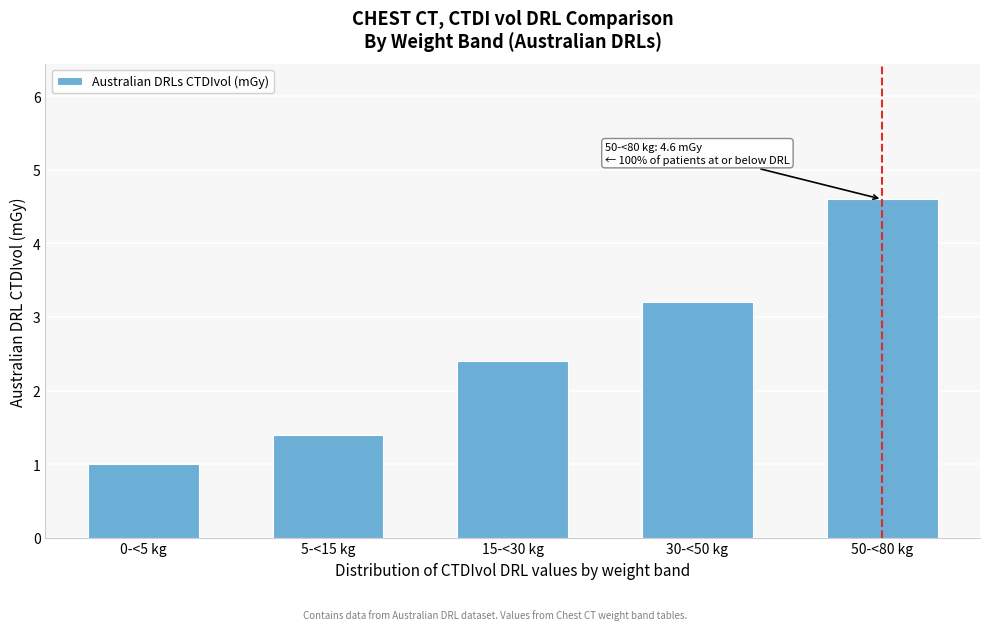

Reading left to right, extract all data points from this chart.

1.0	1.4	2.4	3.2	4.6